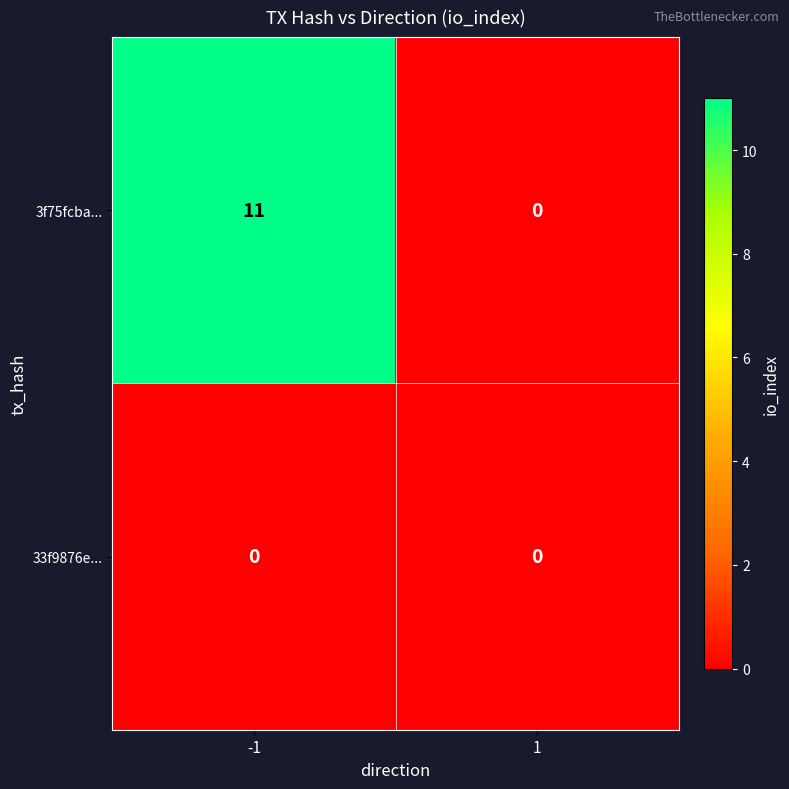

Rank the categories by 3f75fcba... value from lowest to highest.

1, -1